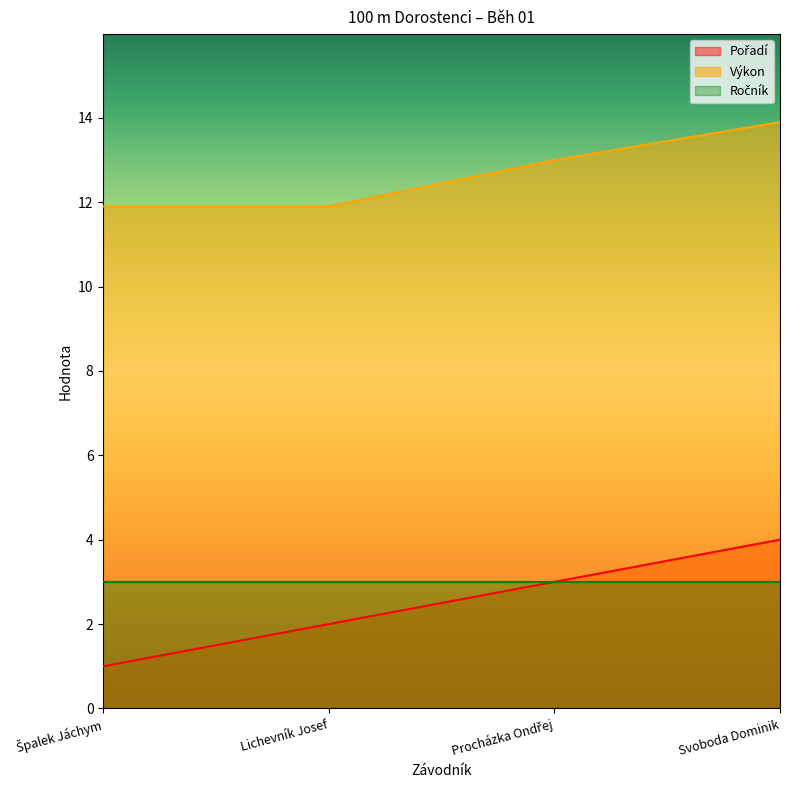

The Výkon series shows 15.6 at Lichevník Josef. True or false?

False